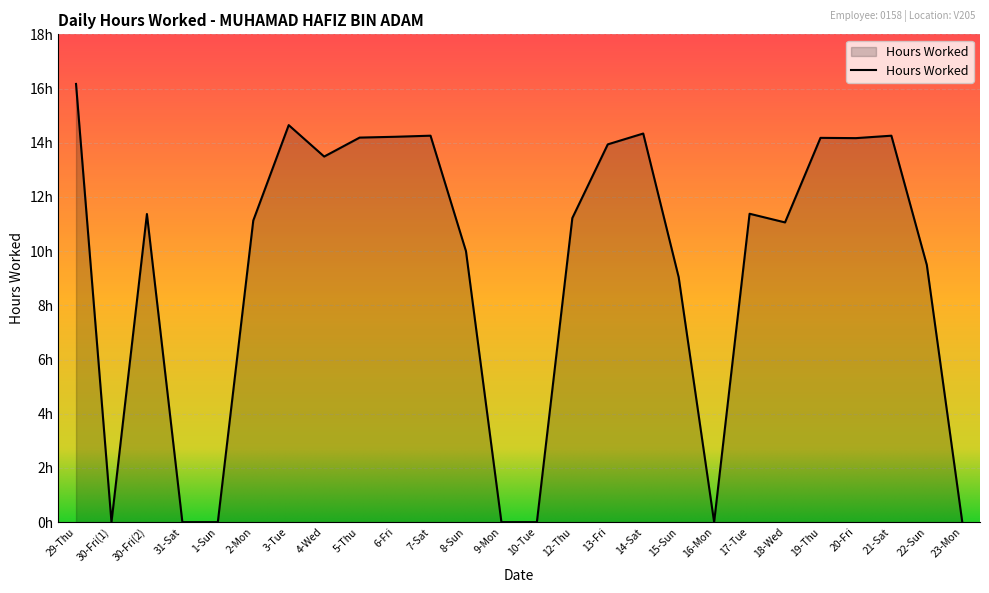

Does the chart display data point markers on the line(s)?

No